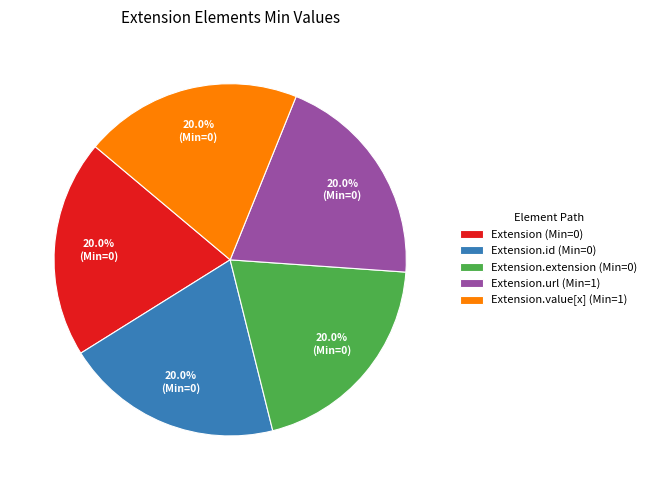

What is the ratio of the value at Extension.value[x] (Min=1) to the value at Extension.id (Min=0)?

1.0